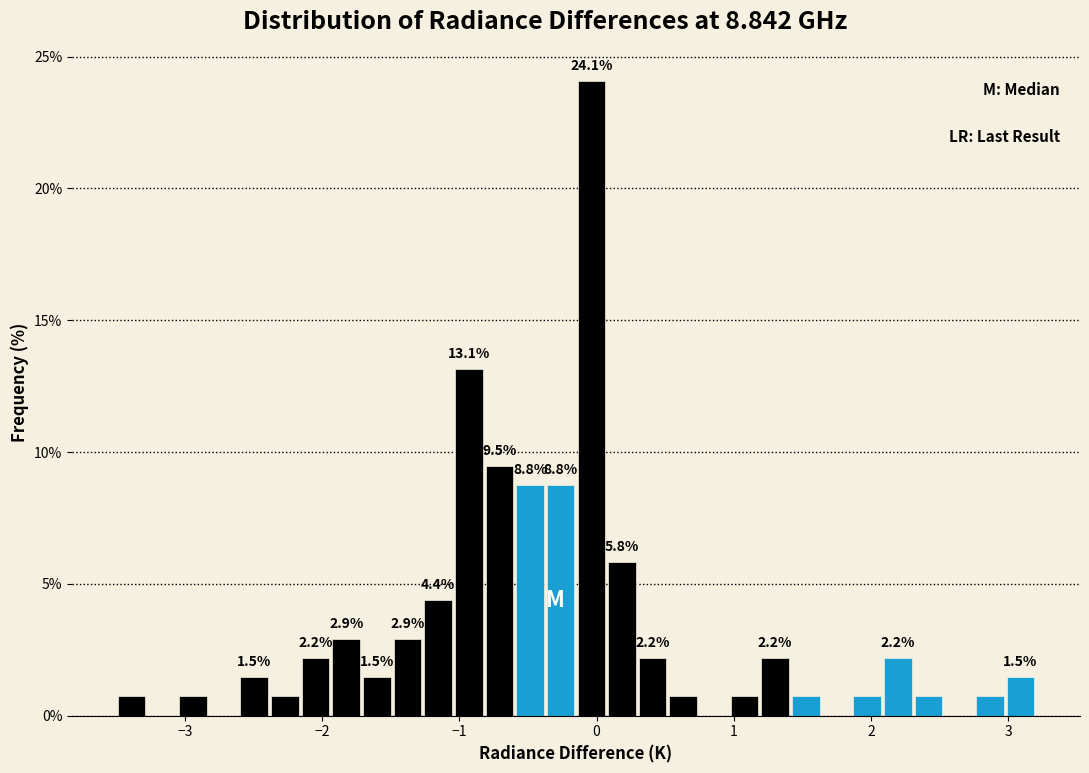

Read against the x-axis, roughly where is the centre of the tallest bar?

0.0